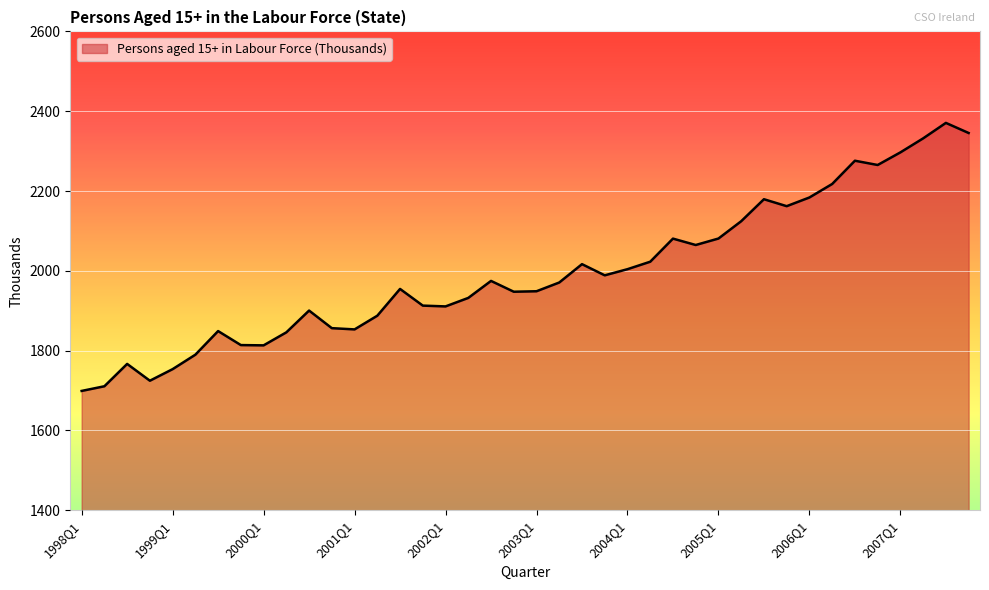

What is the greatest value displayed?

2370.7